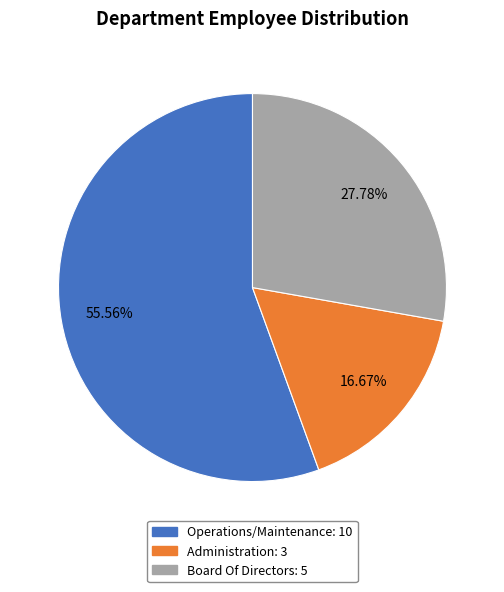

How many segments does this pie chart have?

3